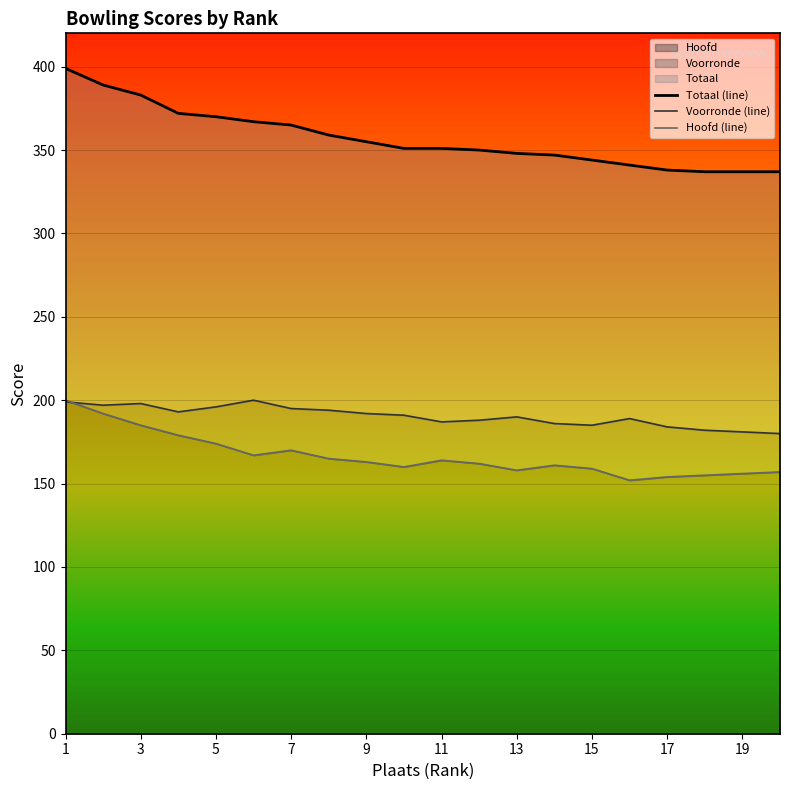

Which series ends up on top after the final intersection of Hoofd (line) and Voorronde (line)?

Voorronde (line)